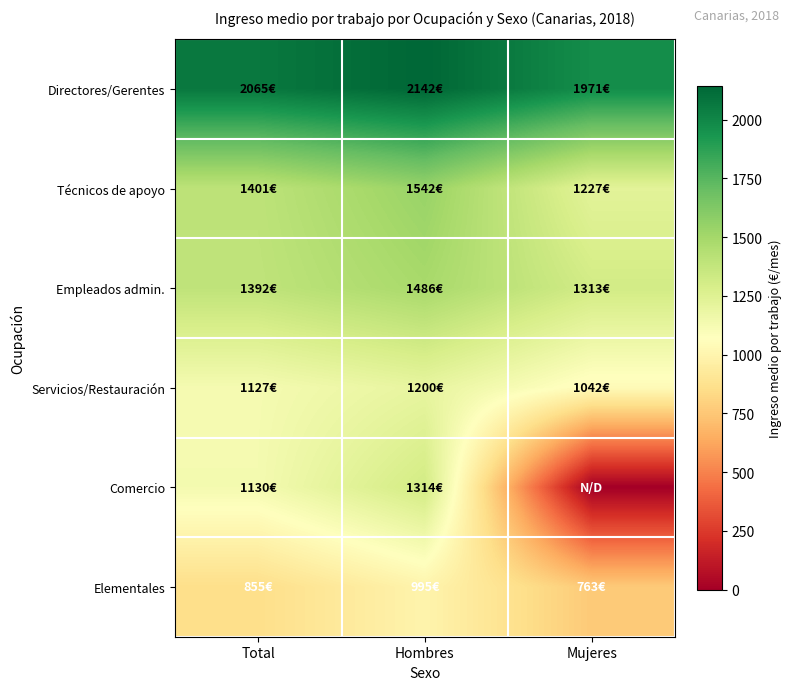

How many categories are shown in the chart?

3